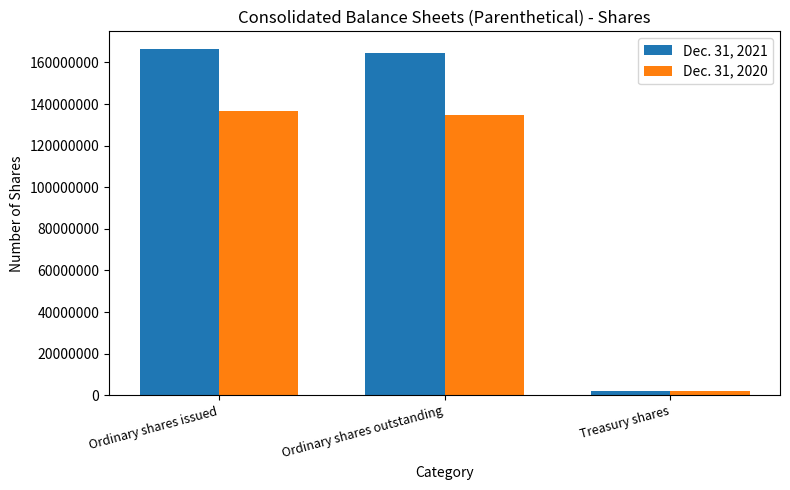

Which category has the lowest value across all series?

Treasury shares